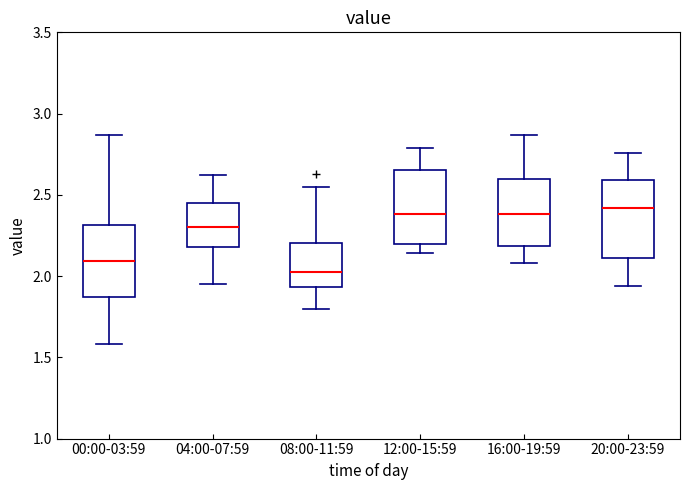

Reading left to right, read every box against the y-axis: the position of its median line, the range the box covers, and the ends of its whiskers. The values are not printed on the chart, so give them approximately, as read against the axis.

00:00-03:59: median 2.10, box 1.85 to 2.30, whiskers 1.60 to 2.85
04:00-07:59: median 2.30, box 2.20 to 2.45, whiskers 1.95 to 2.60
08:00-11:59: median 2.05, box 1.95 to 2.20, whiskers 1.80 to 2.55
12:00-15:59: median 2.40, box 2.20 to 2.65, whiskers 2.15 to 2.80
16:00-19:59: median 2.40, box 2.20 to 2.60, whiskers 2.10 to 2.85
20:00-23:59: median 2.40, box 2.10 to 2.60, whiskers 1.95 to 2.75